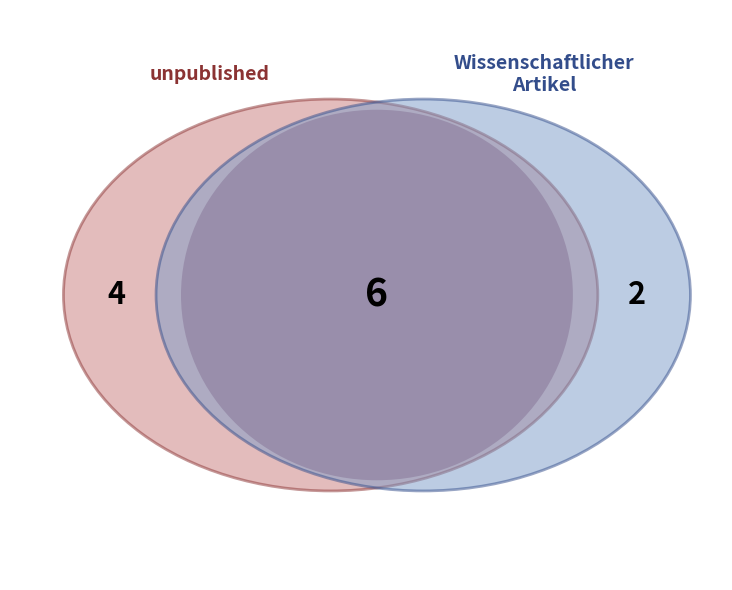

What is the ratio of the value at unpublished to the value at Wissenschaftlicher Artikel?

2.0